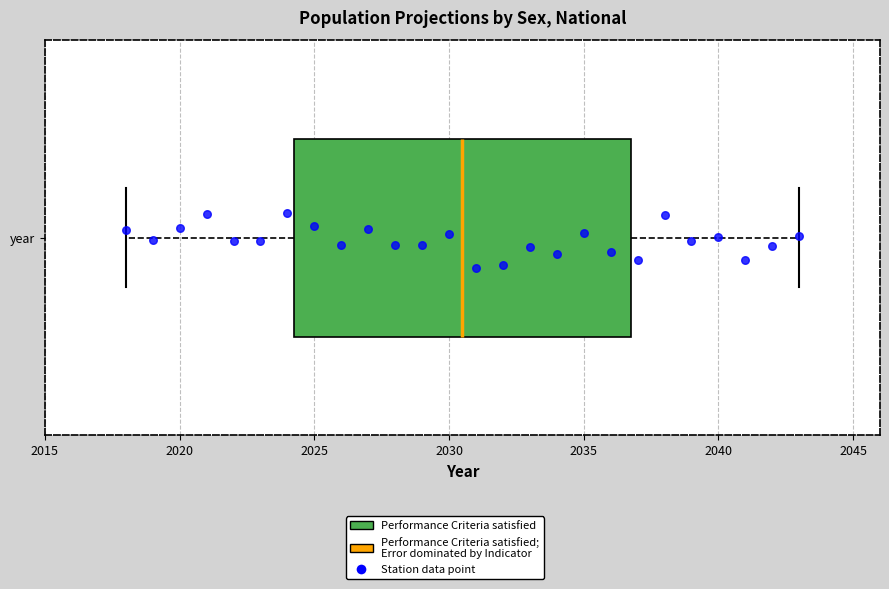

Read this box plot against the x-axis: the position of the median line, the range covered by the box, and the ends of both whiskers. The values are not printed on the chart, so give them approximately, as read against the axis.

median 2030.5, box 2024.5 to 2037.0, whiskers 2018.0 to 2043.0